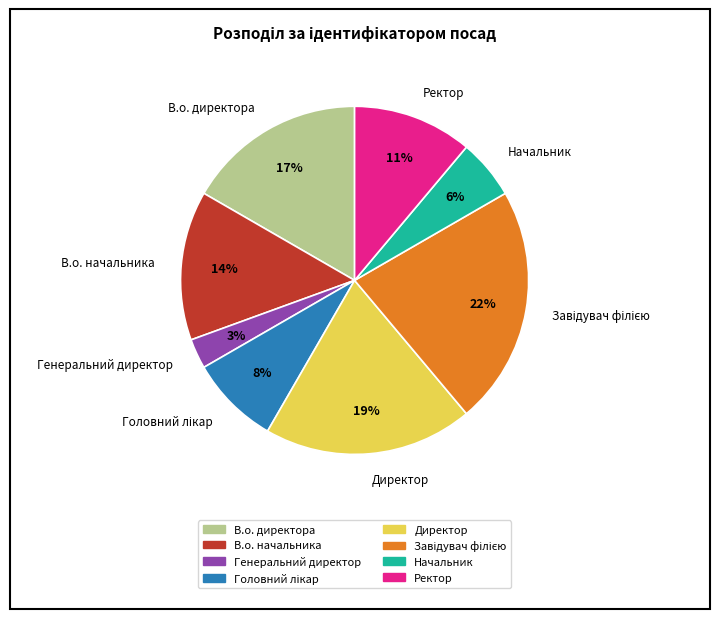

Which category has the smallest portion of the pie?

Генеральний директор